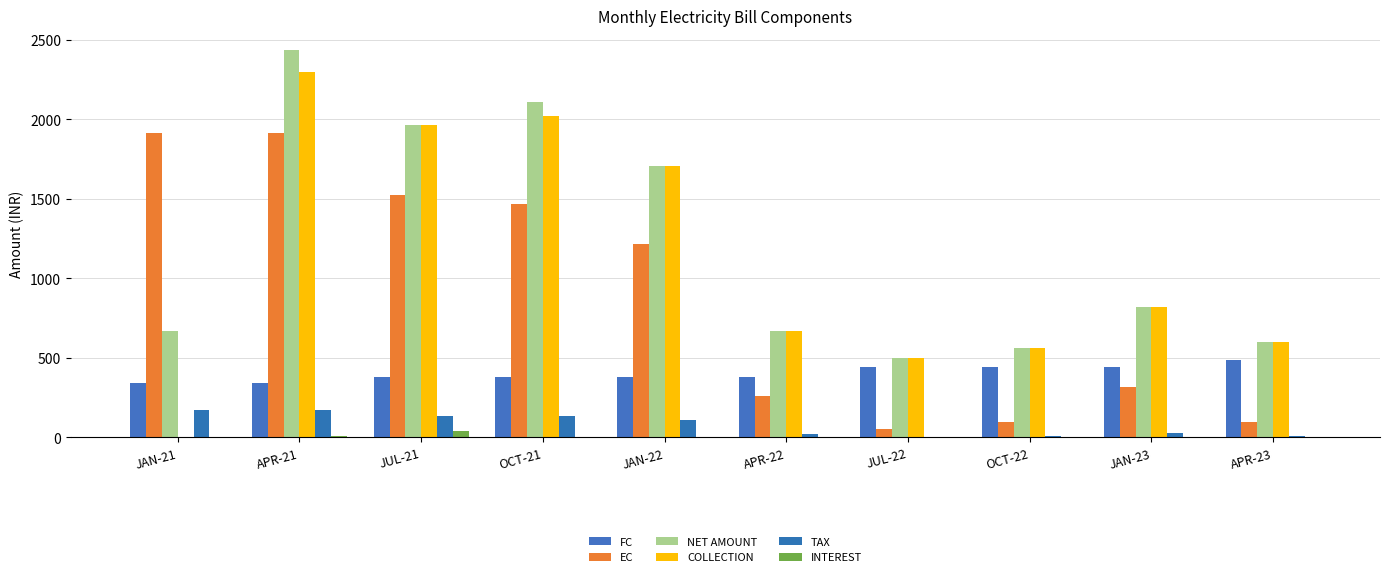

What is the average value of the EC series?

885.7